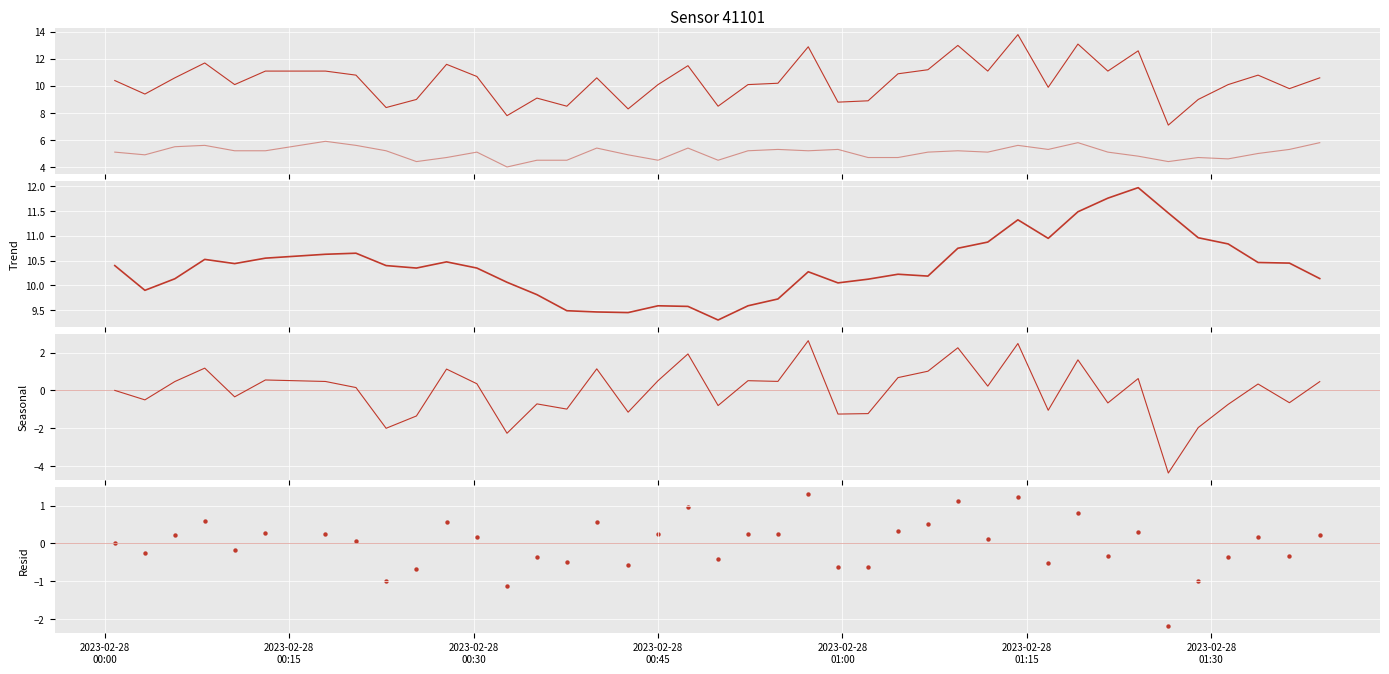

At how many categories does at least one series exceed -1?

40